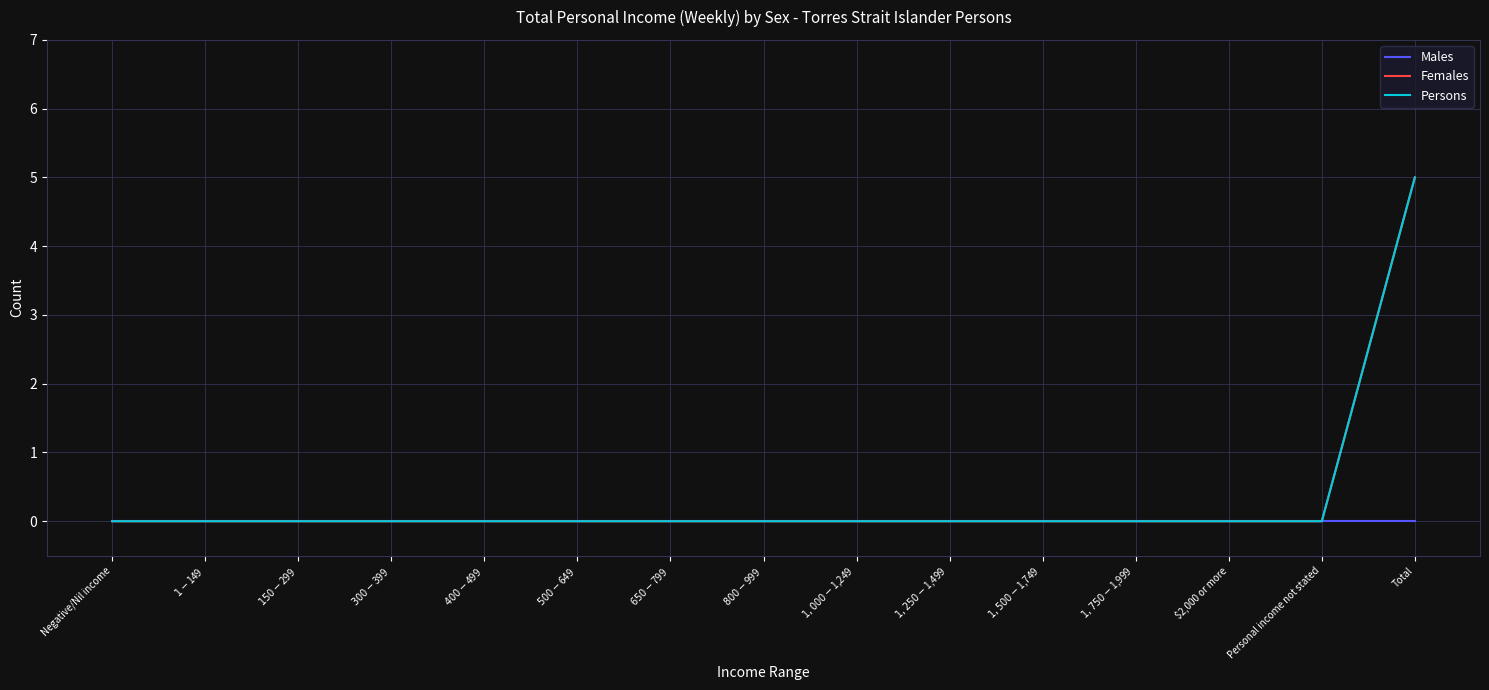

Does the chart display data point markers on the line(s)?

No